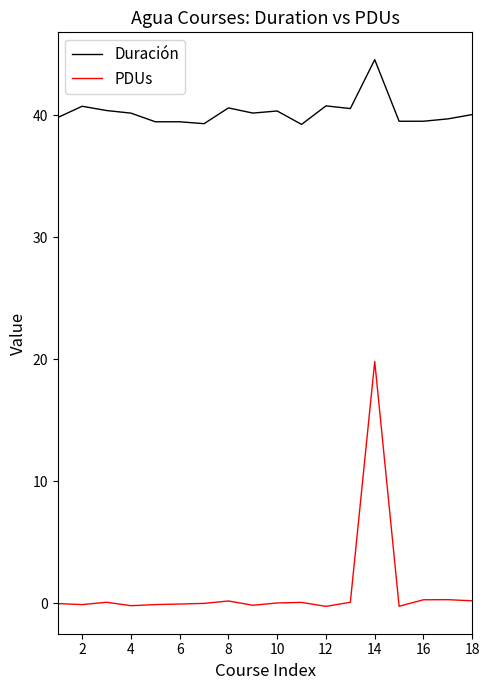

True or false: Duración and PDUs cross at least once.

False